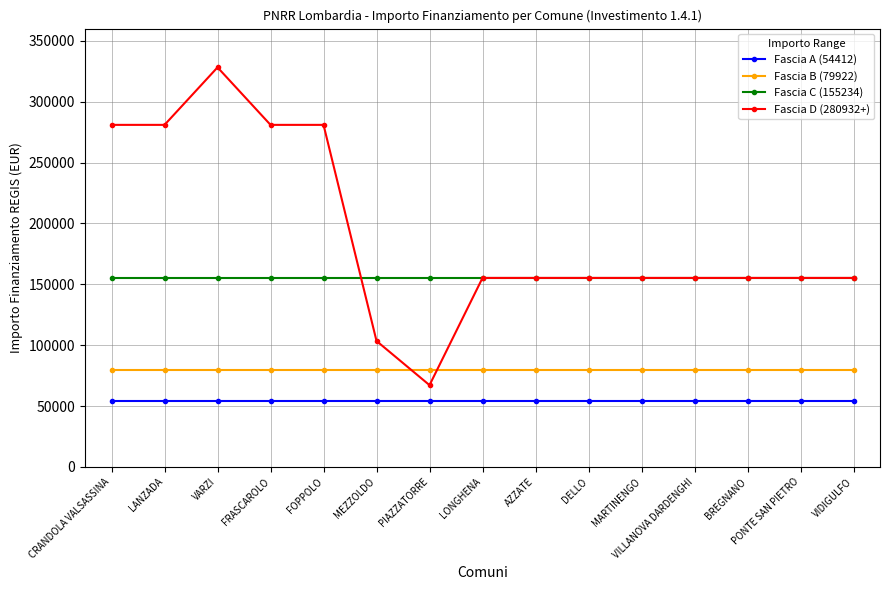

Reading left to right, what are all the values shown in this chart?

Fascia A (54412): 54412	54412	54412	54412	54412	54412	54412	54412	54412	54412	54412	54412	54412	54412	54412
Fascia B (79922): 79922	79922	79922	79922	79922	79922	79922	79922	79922	79922	79922	79922	79922	79922	79922
Fascia C (155234): 155234	155234	155234	155234	155234	155234	155234	155234	155234	155234	155234	155234	155234	155234	155234
Fascia D (280932+): 280932	280932	328160	280932	280932	103444	67167	155234	155234	155234	155234	155234	155234	155234	155234